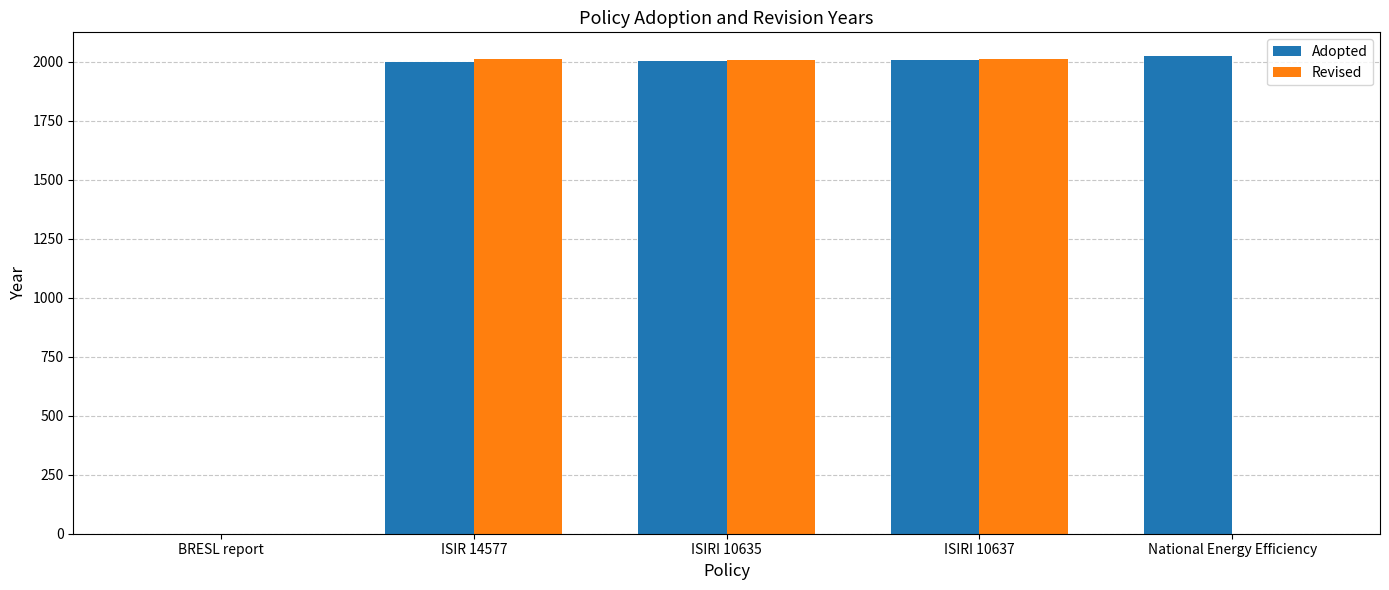

What are all the series names shown in the legend?

Adopted, Revised